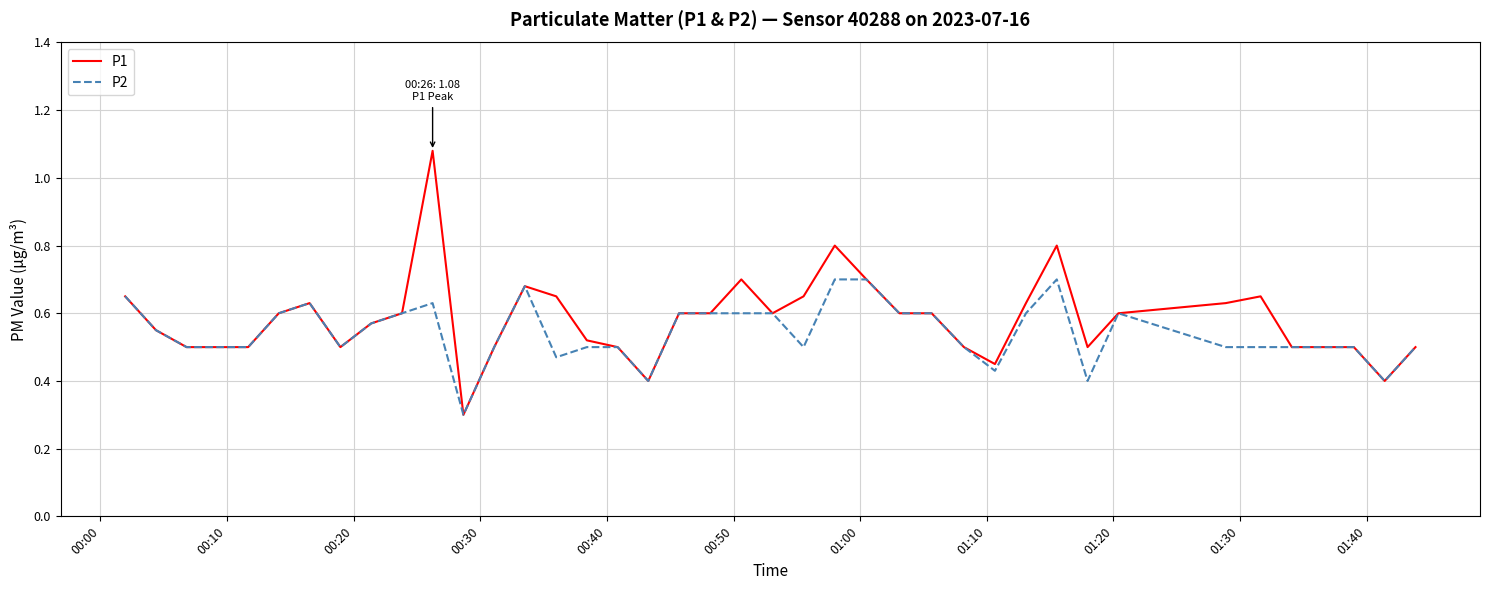

What is the lowest value of the P1 series?

0.3